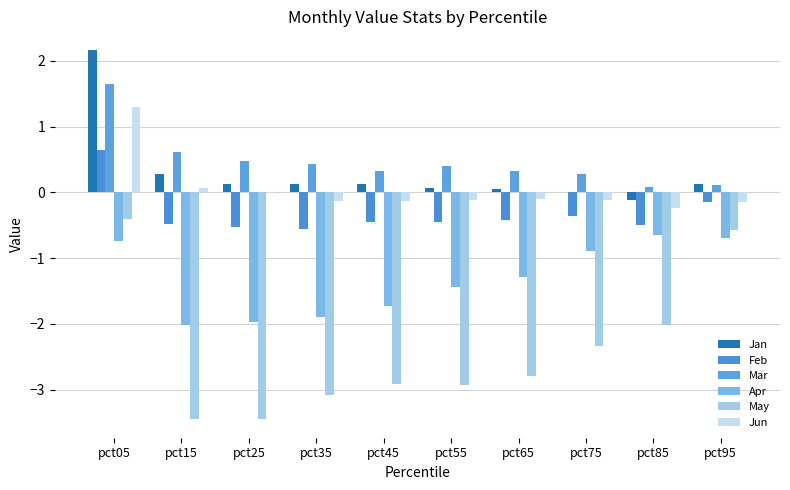

Where is Feb nearest to the value 0?

pct95